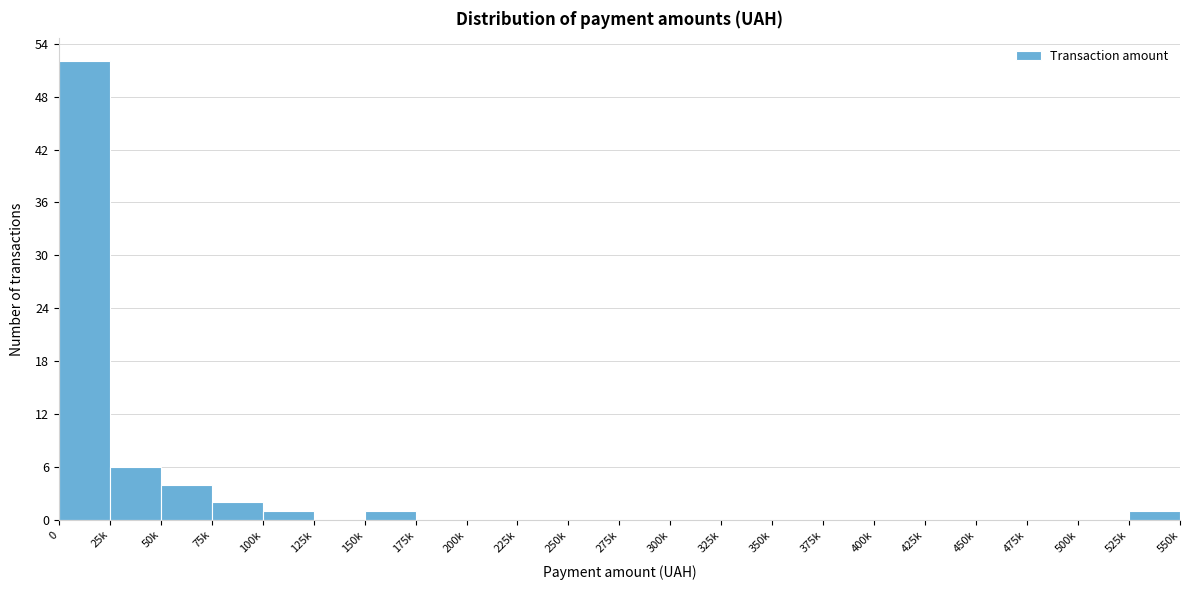

Reading right to left, what are all the values shown in this chart?

525k=1	500k=0	475k=0	450k=0	425k=0	400k=0	375k=0	350k=0	325k=0	300k=0	275k=0	250k=0	225k=0	200k=0	175k=0	150k=1	125k=0	100k=1	75k=2	50k=4	25k=6	0=52